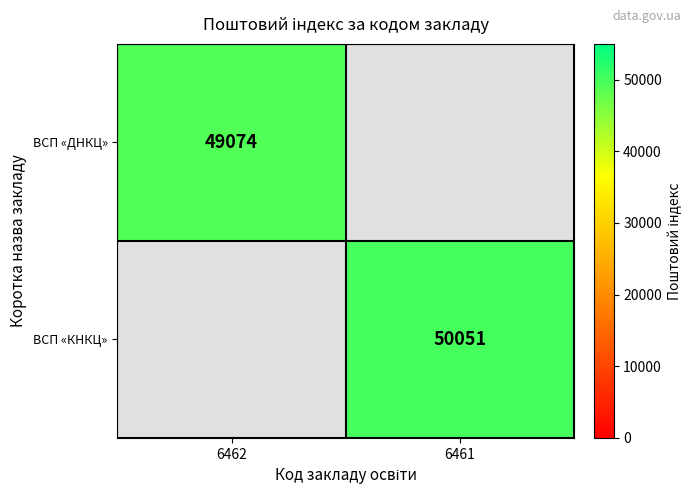

True or false: ВСП «КНКЦ» has a value of 50051 at 6461.

True